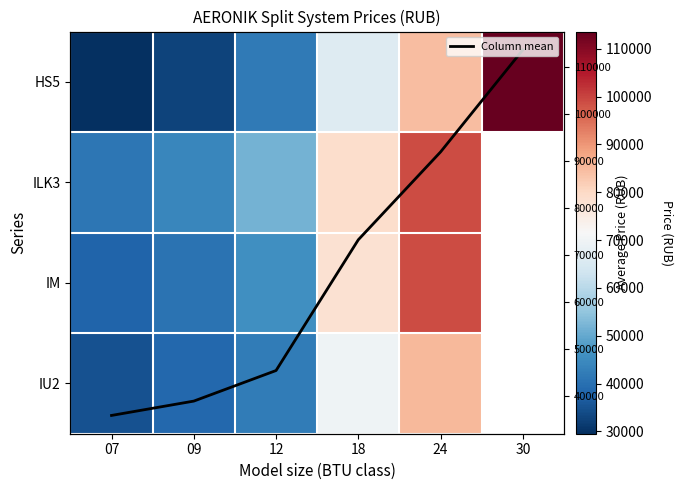

Which has a higher value, 07 or 18?

18